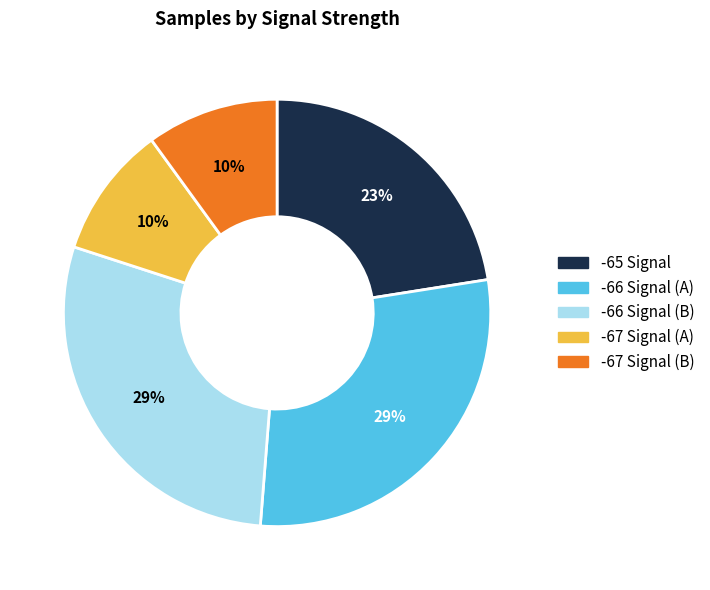

Does any single category account for the majority?

No